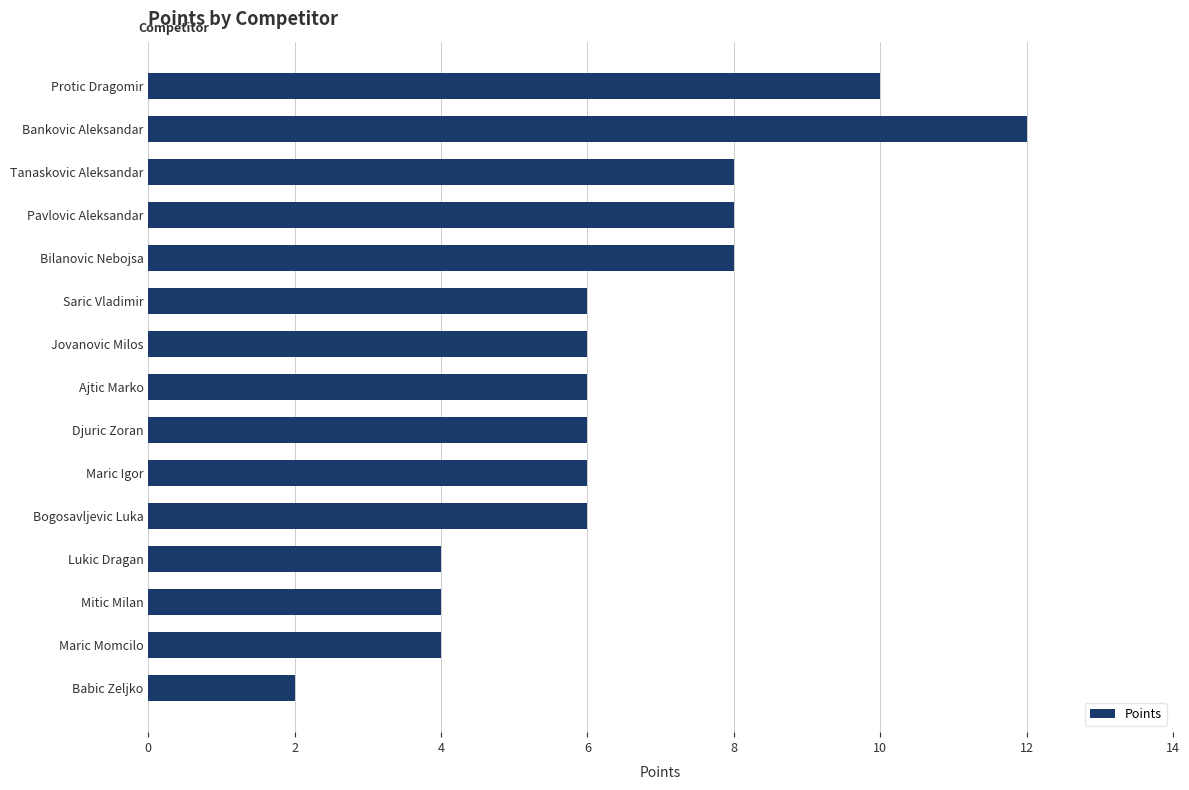

What is the ratio of the value at Babic Zeljko to the value at Saric Vladimir?

0.3